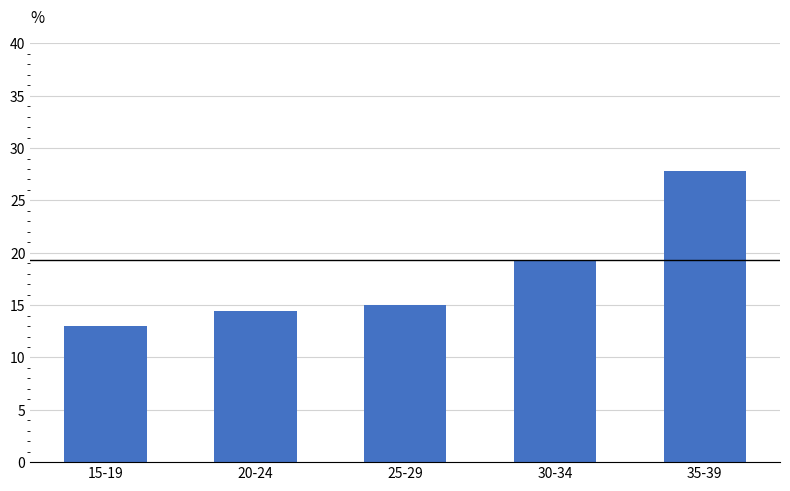

At which category does the chart reach its minimum across all series?

15-19